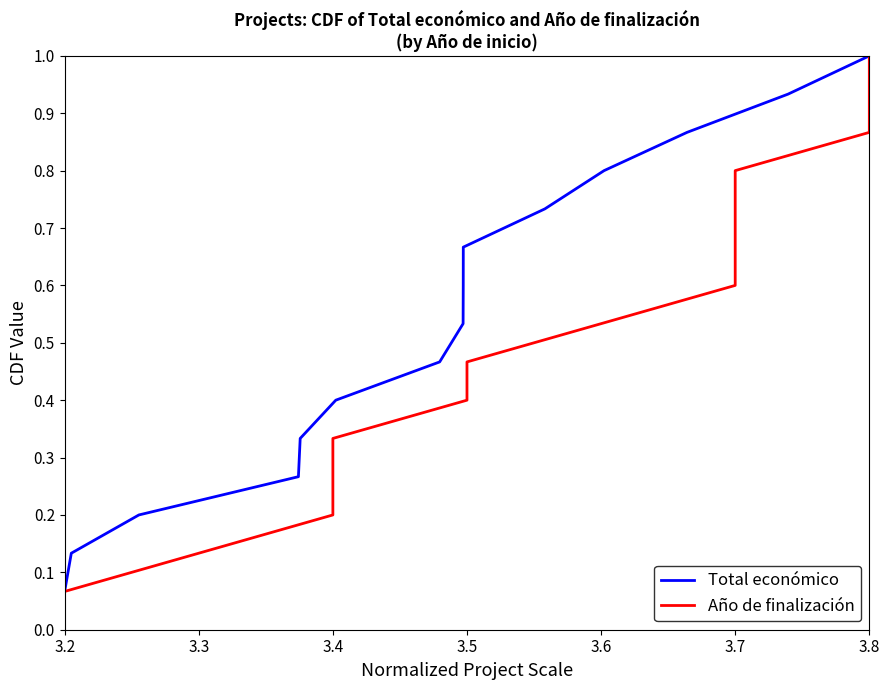

How many series are shown in this chart?

2